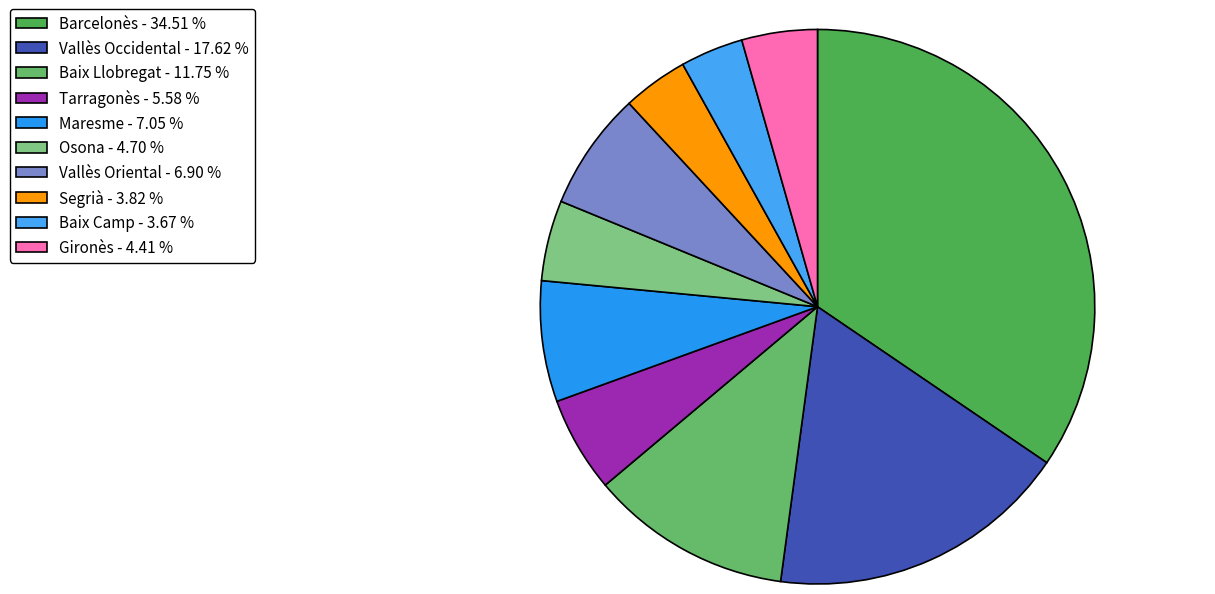

Which slice is the smallest?

Baix Camp